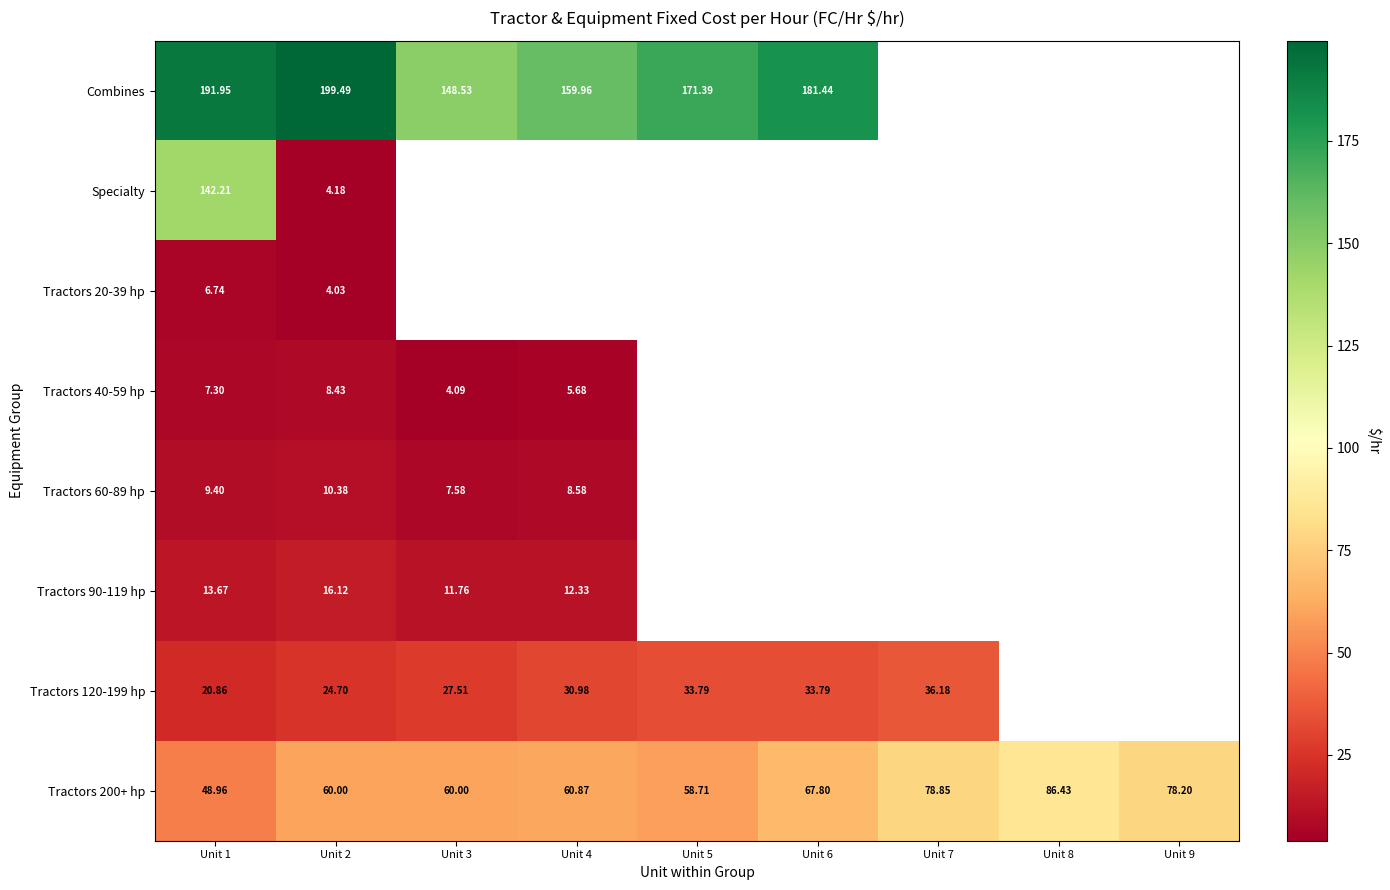

Which series changed the most between Unit 1 and Unit 2?

Specialty